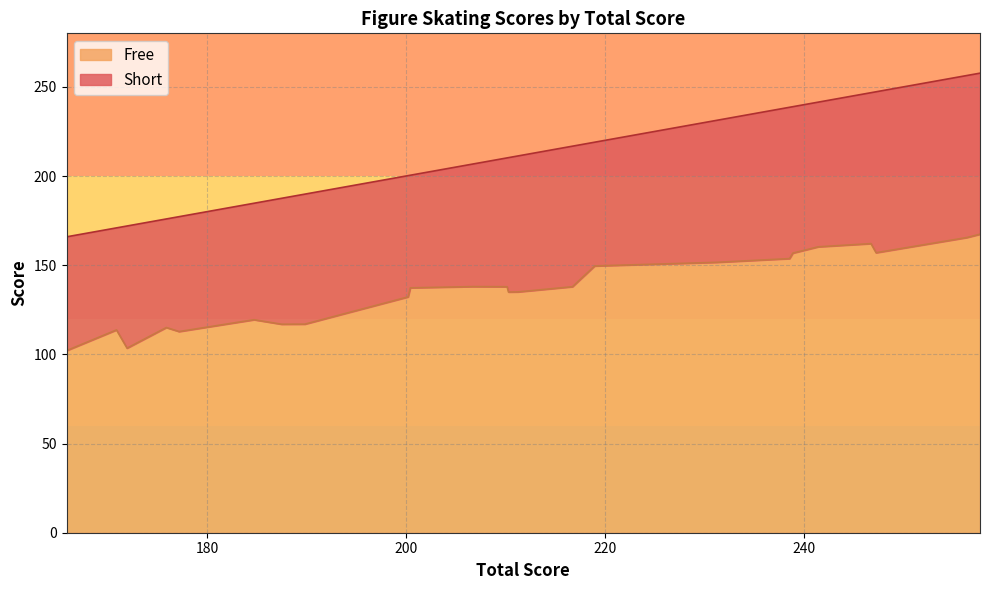

How many categories are shown in the chart?

24